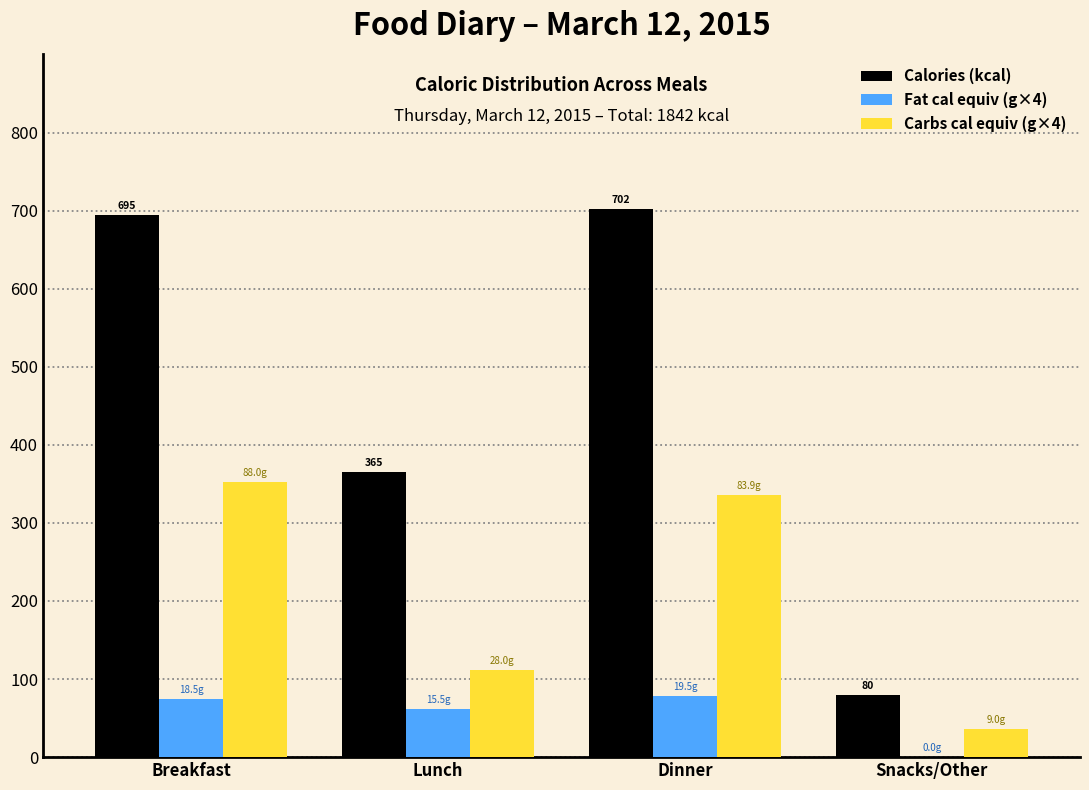

Reading right to left, what are all the values shown in this chart?

Calories (kcal): Snacks/Other=80.0	Dinner=702.0	Lunch=365.0	Breakfast=695.0
Fat cal equiv (g×4): Snacks/Other=0.0	Dinner=78.0	Lunch=62.0	Breakfast=74.0
Carbs cal equiv (g×4): Snacks/Other=36.0	Dinner=335.7	Lunch=112.0	Breakfast=352.0